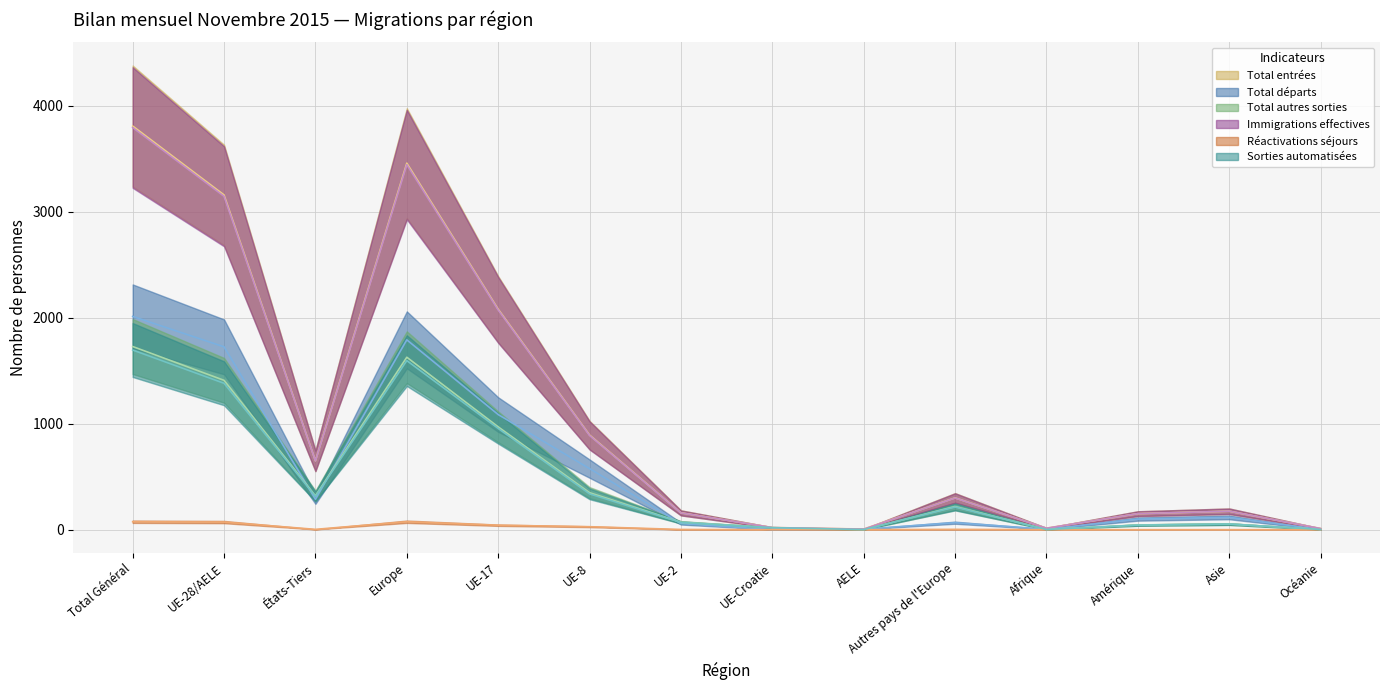

Between Europe and AELE, which is larger?

Europe